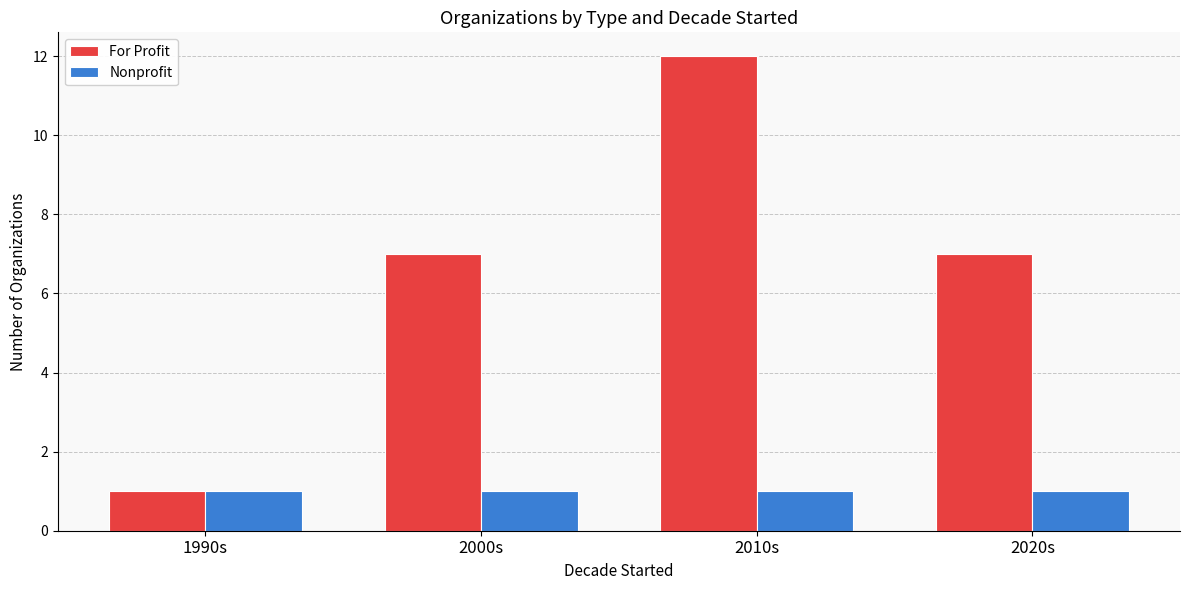

At which category is the sum across all series the highest?

2010s